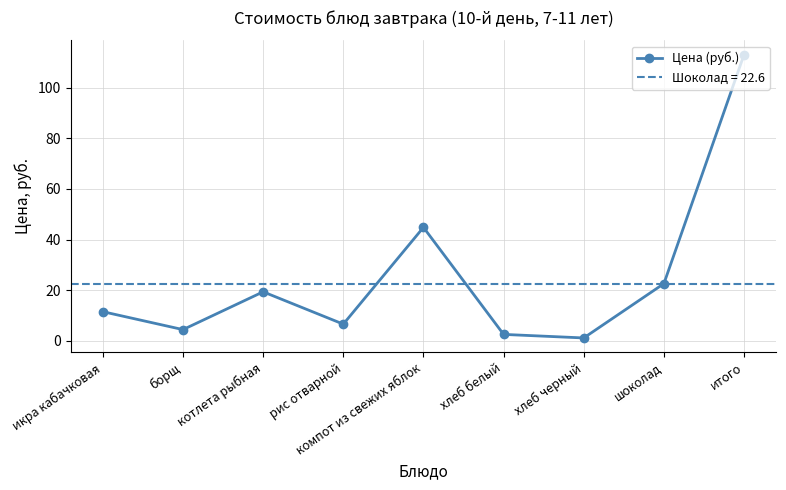

What is the minimum value shown in the chart?

1.1